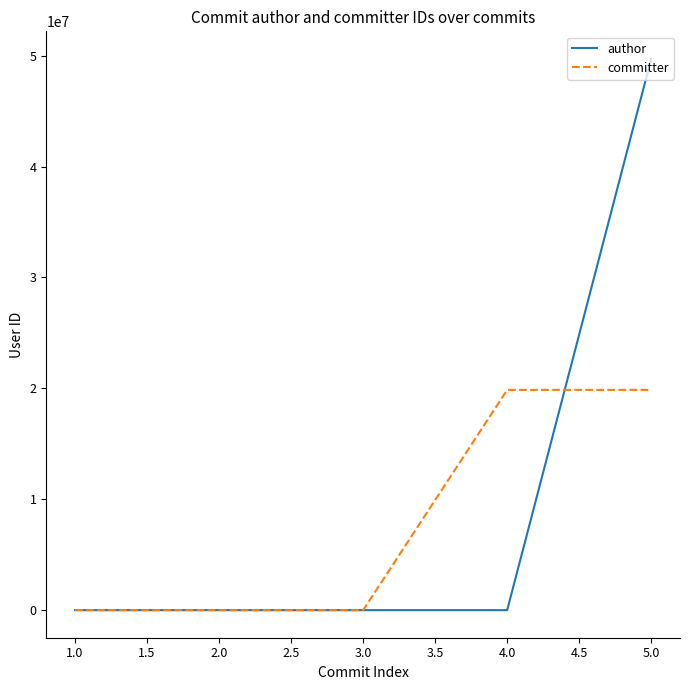

How many lines are shown in the chart?

2